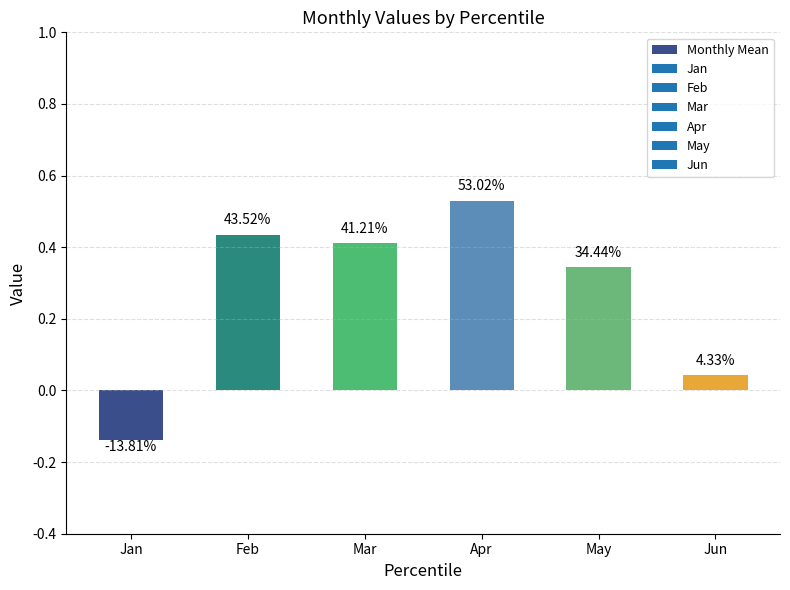

How many bars are there in total?

6